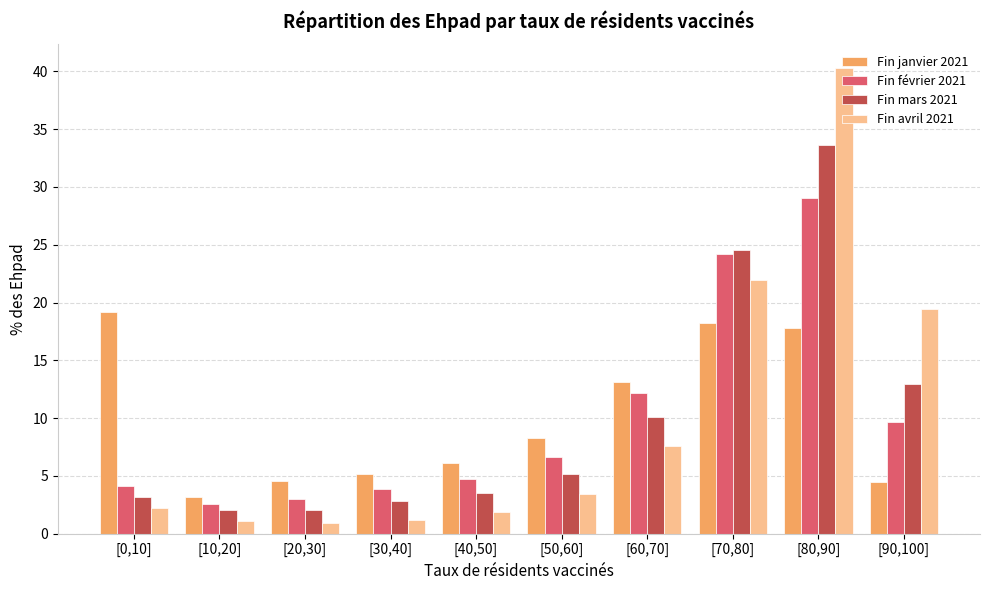

True or false: Fin avril 2021 has a value of 40.3 at [80,90].

True